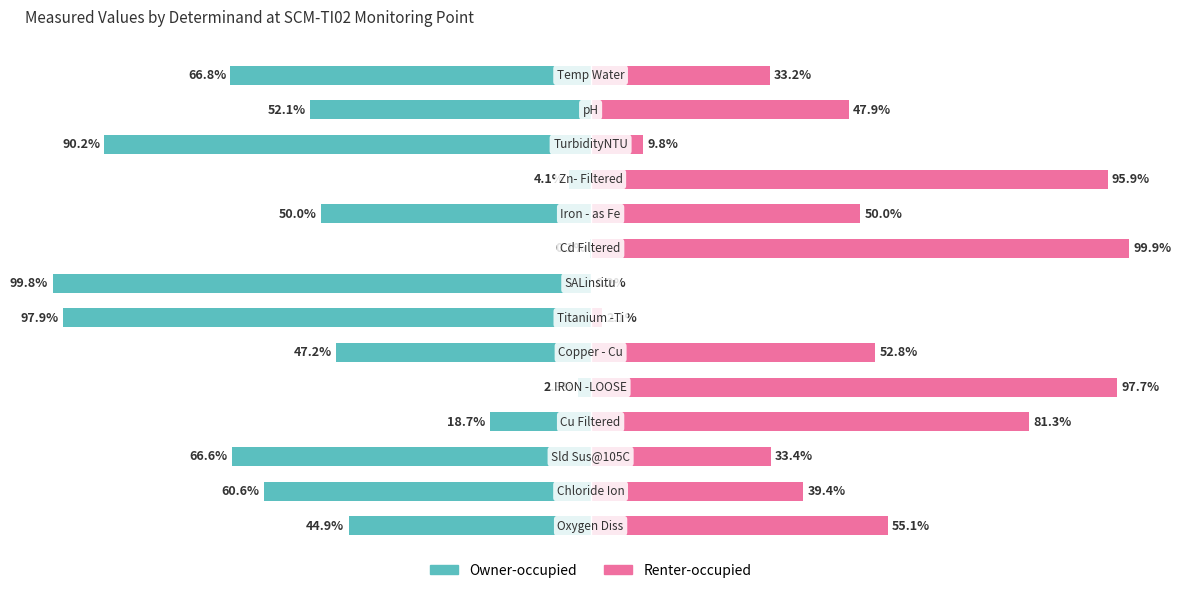

Reading left to right, transcribe all the data shown in this chart.

Owner-occupied: -44.9	-60.6	-66.6	-18.7	-2.3	-47.2	-97.9	-99.8	-0.1	-50.0	-4.1	-90.2	-52.1	-66.8
Renter-occupied: 55.1	39.4	33.4	81.3	97.7	52.8	2.1	0.2	99.9	50.0	95.9	9.8	47.9	33.2